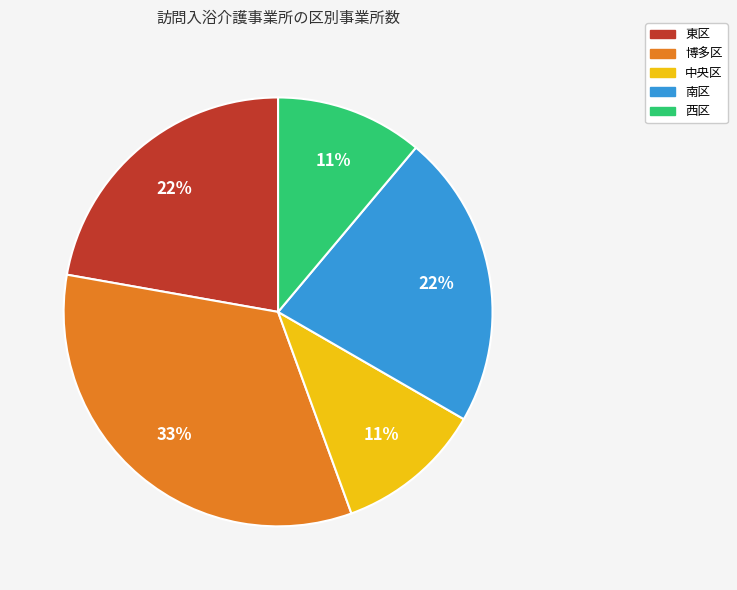

What percentage is the 東区 slice, to the nearest percent?

22%